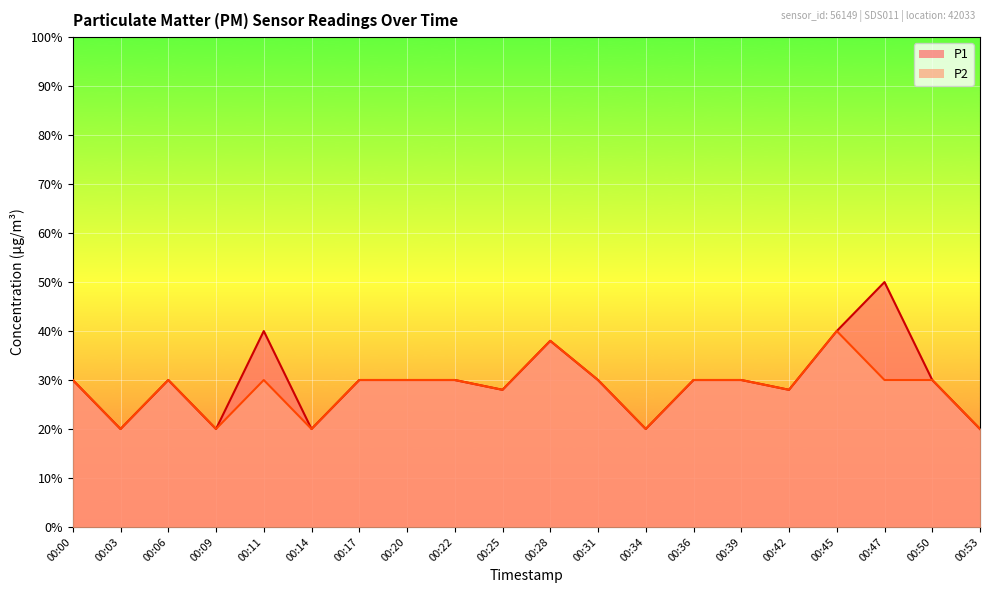

What is the minimum value for P1?

0.2